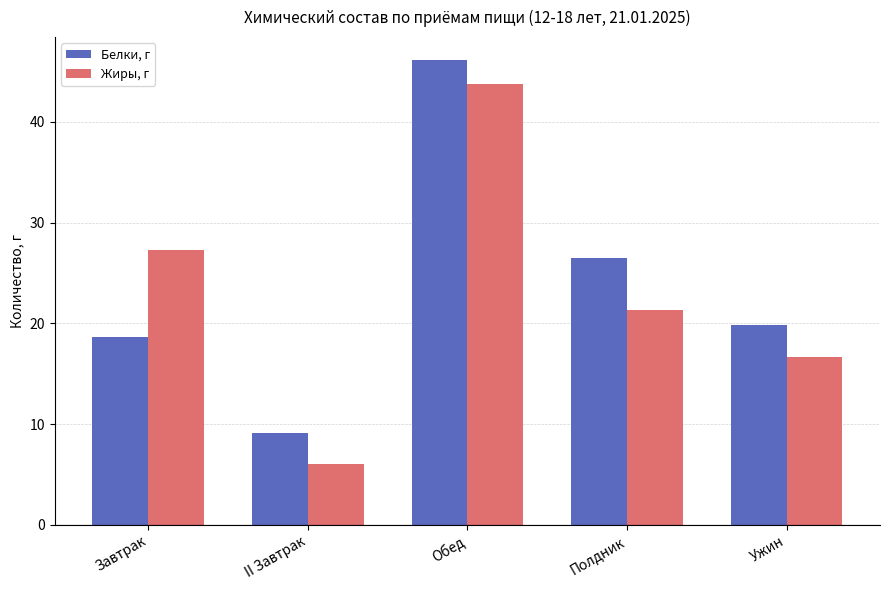

The Жиры, г series shows 10.4 at II Завтрак. True or false?

False